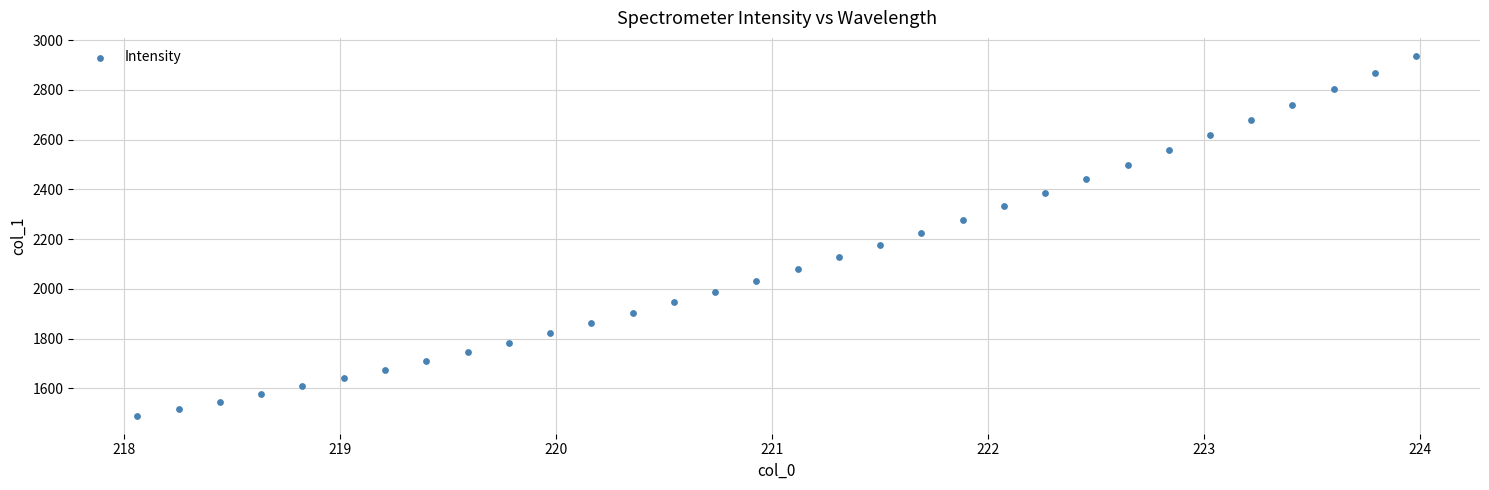

What is the range of X values (max minus min)?

5.9